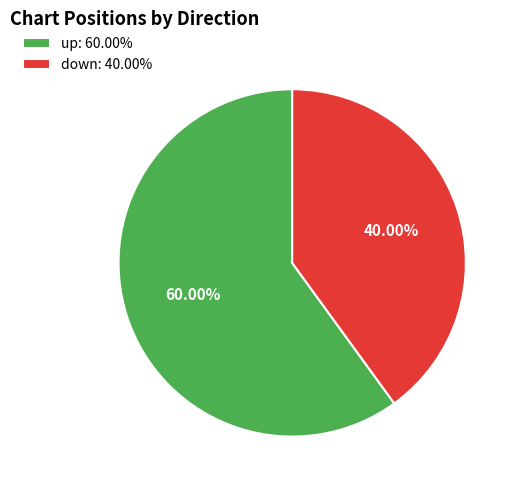

How many segments does this pie chart have?

2